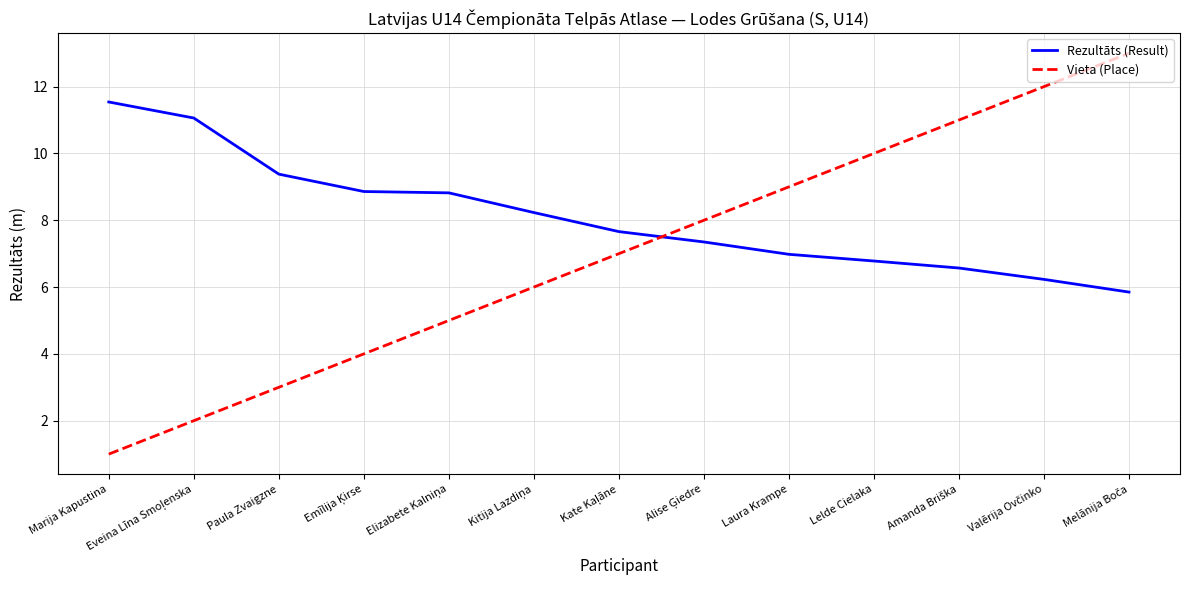

What is the difference between the maximum and minimum values in the Vieta (Place) series?

12.0